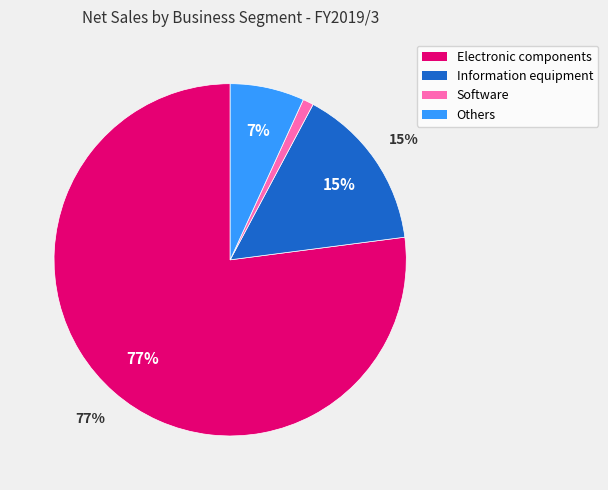

Is there a majority slice in this chart?

Yes